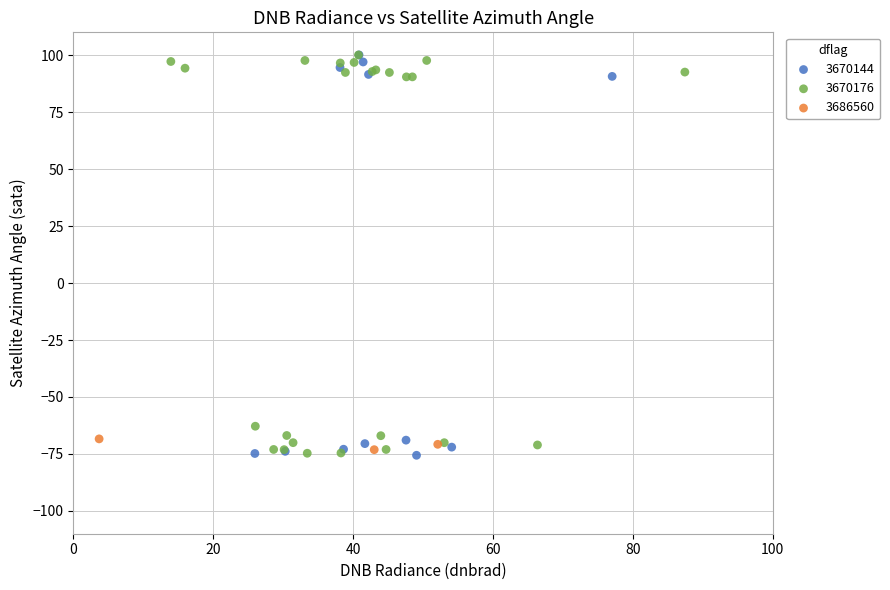

What are all the series names shown in the legend?

3670144, 3670176, 3686560